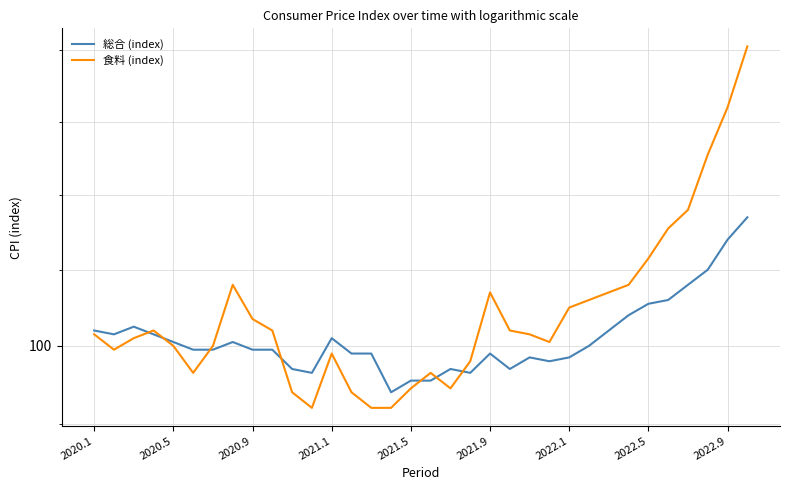

Reading right to left, list all the values displayed in this chart.

総合 (index): 103.4	102.8	102.0	101.6	101.2	101.1	100.8	100.4	100.0	99.7	99.6	99.7	99.4	99.8	99.3	99.4	99.1	99.1	98.8	99.8	99.8	100.2	99.3	99.4	99.9	99.9	100.1	99.9	99.9	100.1	100.3	100.5	100.3	100.4
食料 (index): 108.1	106.4	105.1	103.6	103.1	102.3	101.6	101.4	101.2	101.0	100.1	100.3	100.4	101.4	99.6	98.9	99.3	98.9	98.4	98.4	98.8	99.8	98.4	98.8	100.4	100.7	101.6	100.0	99.3	100.0	100.4	100.2	99.9	100.3